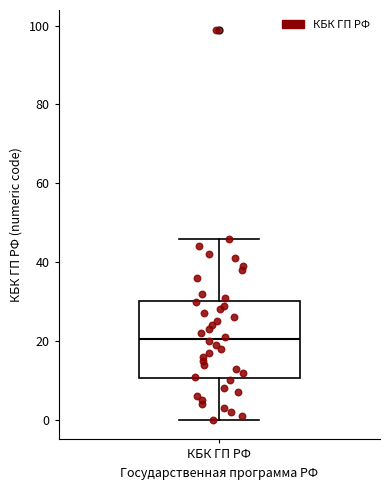

Transcribe this box plot: give where the median line is, the range the box spans, and where the two whiskers end, as read against the y-axis. The values are not printed on the chart, so give them approximately, as read against the axis.

median 20, box 10 to 30, whiskers 0 to 46